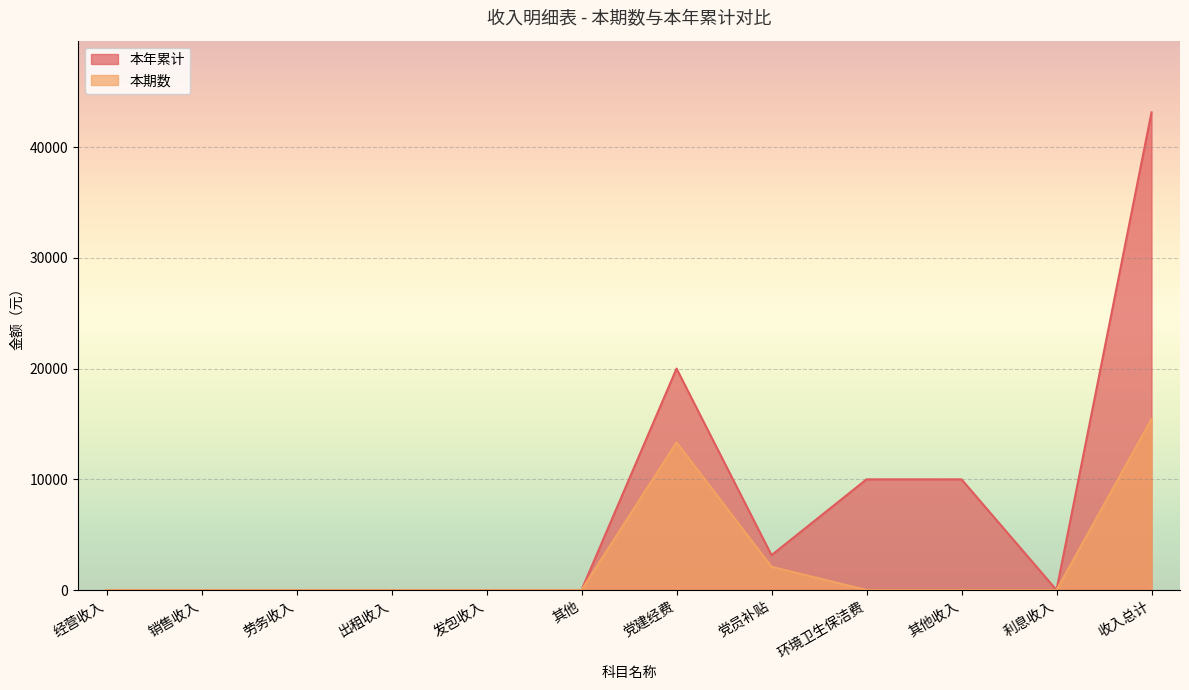

Between 劳务收入 and 其他, which is larger?

劳务收入